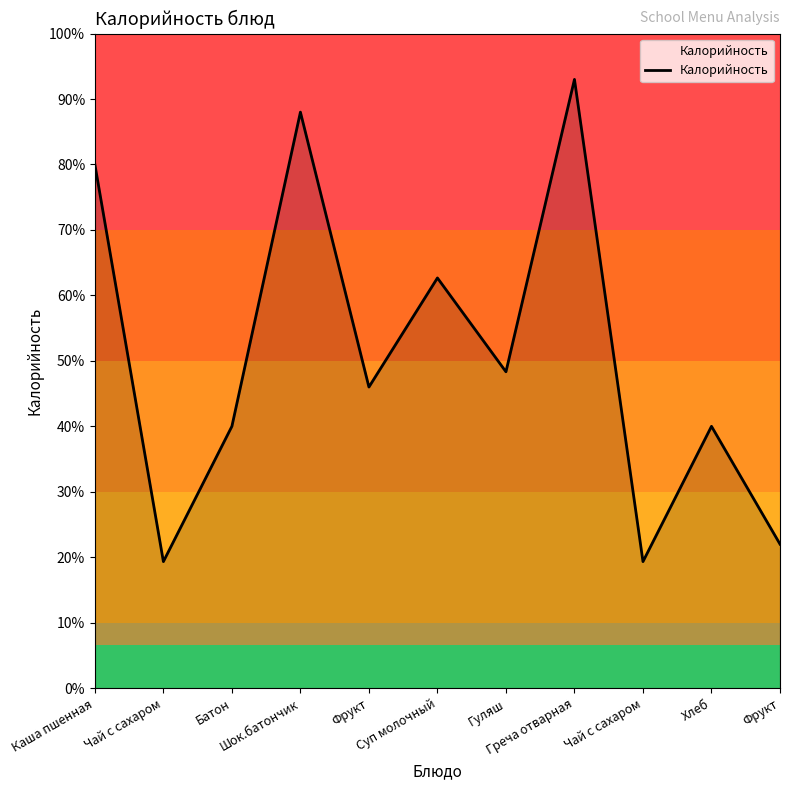

Is this an area chart (filled region under the line)?

Yes